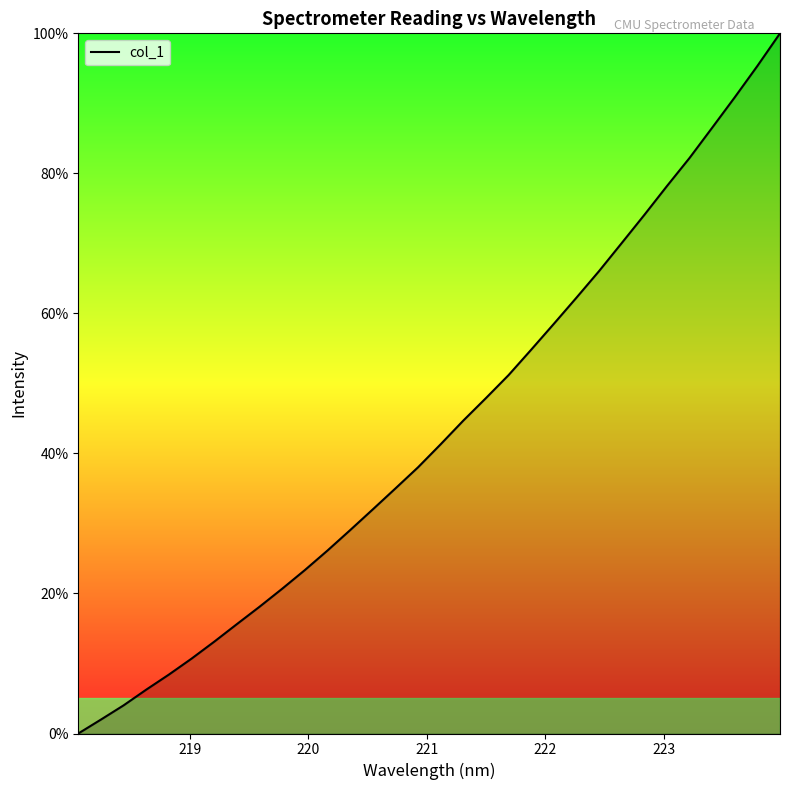

What is the difference between the maximum and minimum values?

100.0